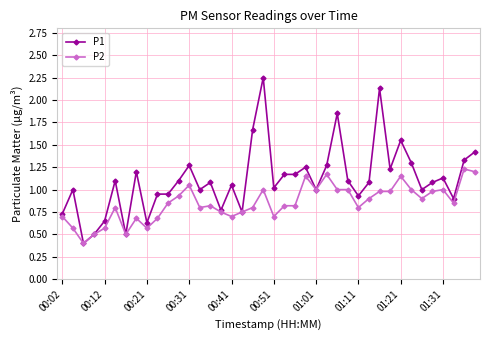

True or false: P1 has more than 2 interior local peaks.

True